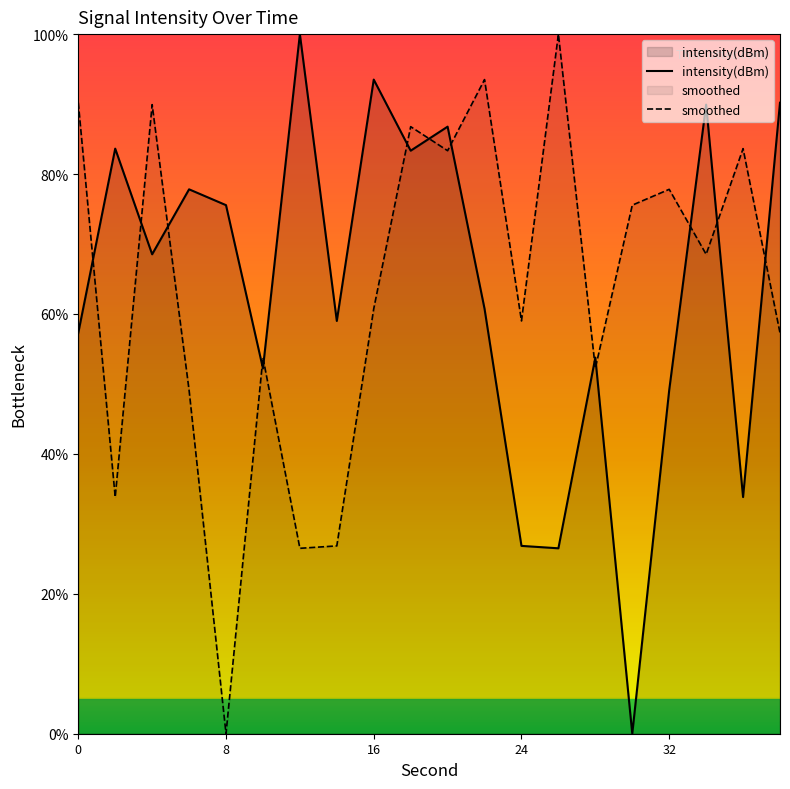

True or false: the data shows 39.0 at 12.

False